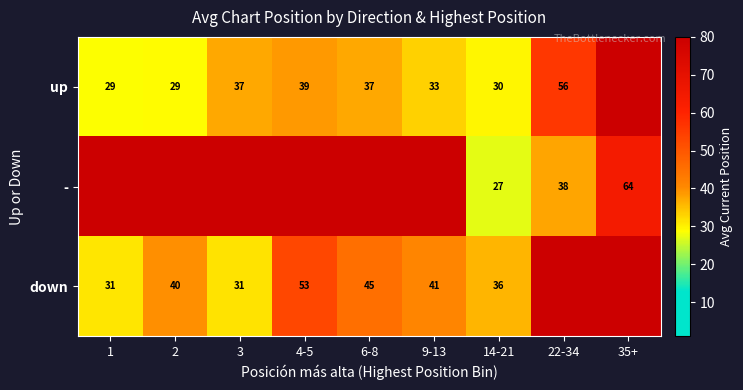

Is the value of down at 9-13 greater than the value of up at 1?

Yes